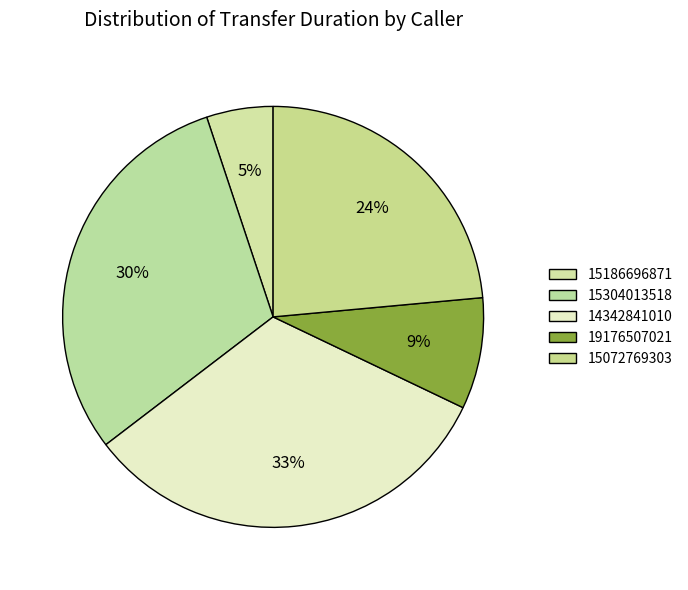

What is the change in value from 15304013518 to 19176507021?

-561